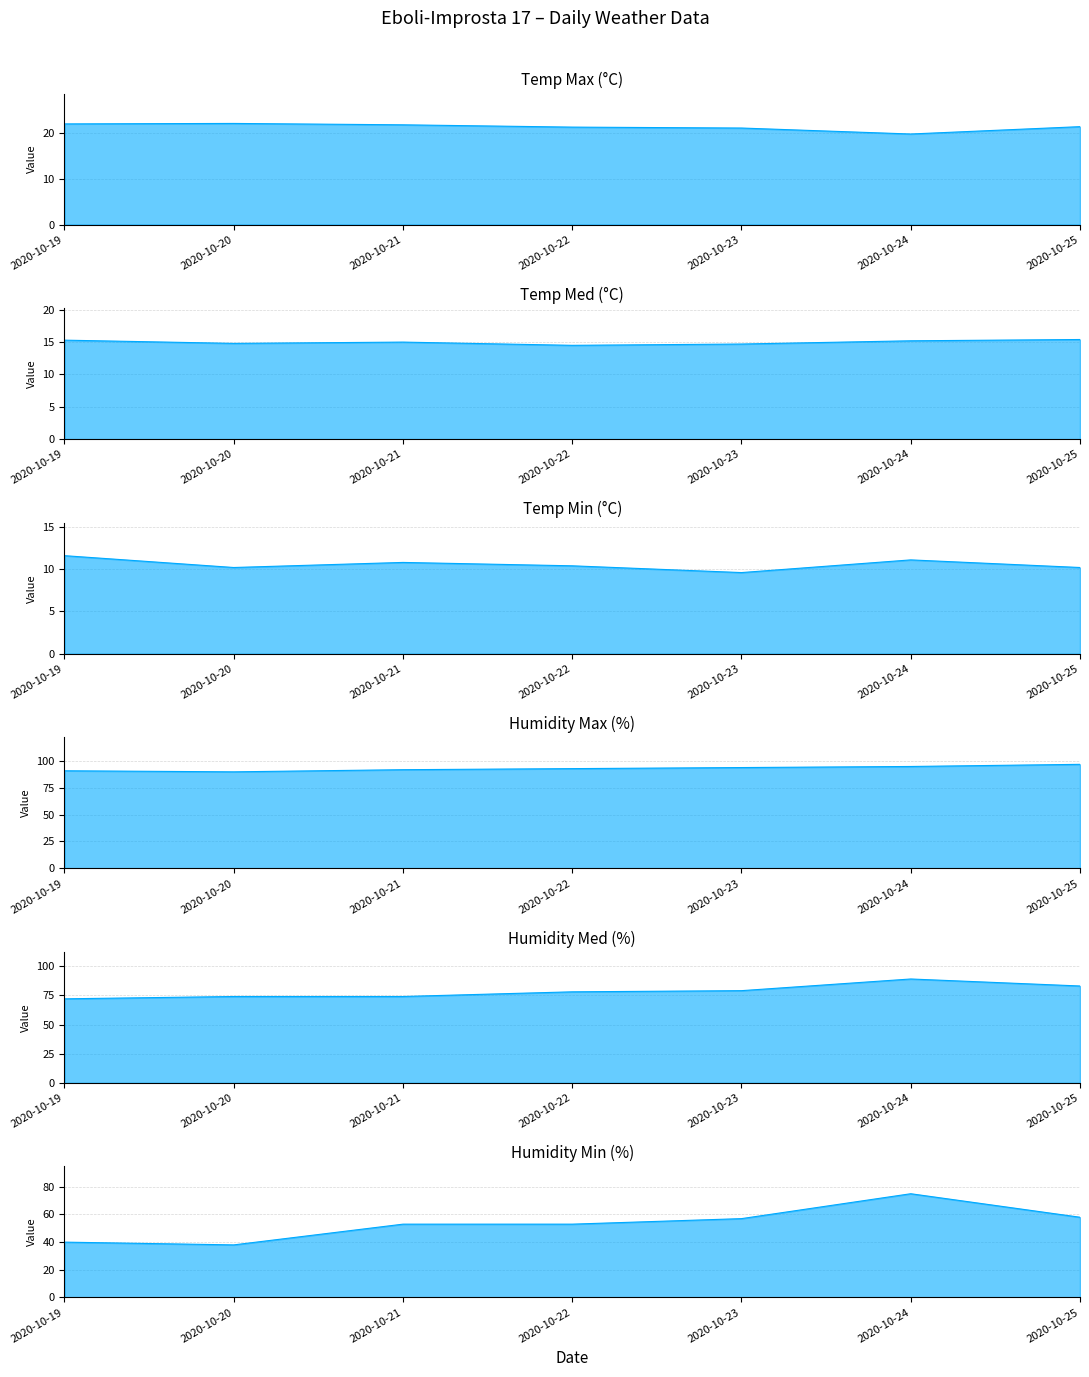

Reading right to left, extract all data points from this chart.

Temp Max (°C): 21.3	19.7	21.0	21.2	21.7	22.0	21.9
Temp Med (°C): 15.4	15.2	14.7	14.5	15.0	14.8	15.3
Temp Min (°C): 10.2	11.1	9.6	10.4	10.8	10.2	11.6
Humidity Max (%): 97.0	95.0	94.0	93.0	92.0	90.0	91.0
Humidity Med (%): 83.0	89.0	79.0	78.0	74.0	74.0	72.0
Humidity Min (%): 58.0	75.0	57.0	53.0	53.0	38.0	40.0